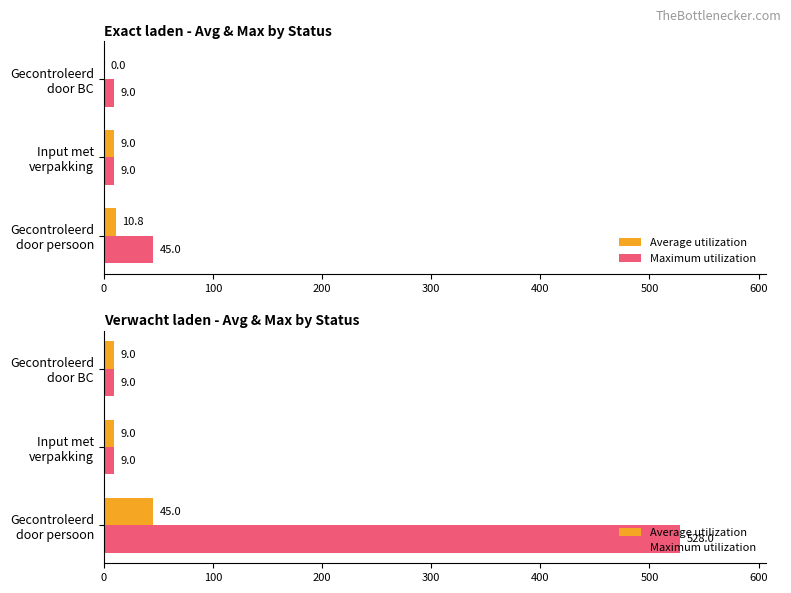

Which series changed the most between Gecontroleerd door persoon and Input met verpakking?

Maximum utilization